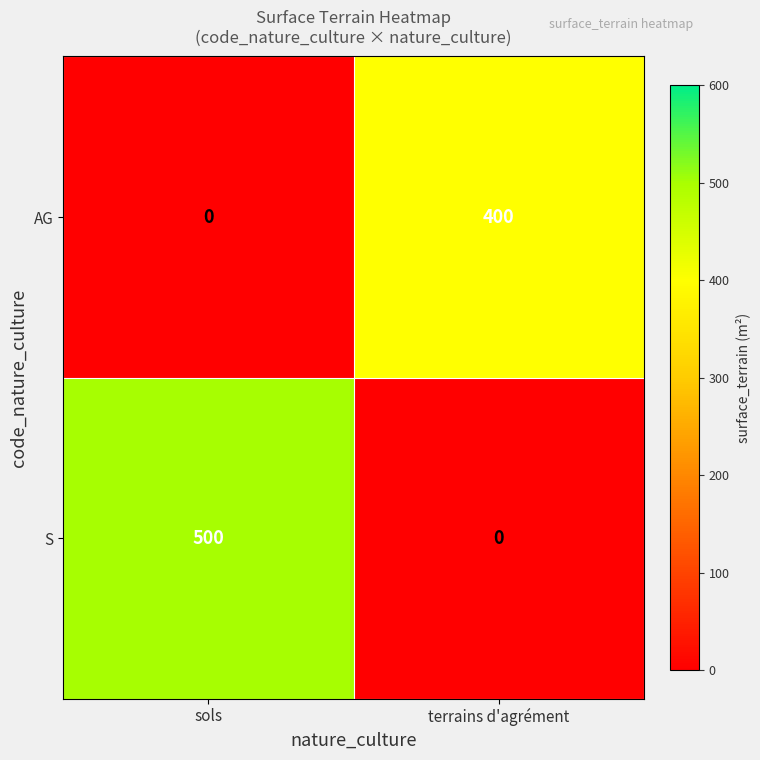

What is the highest value of the S series?

500